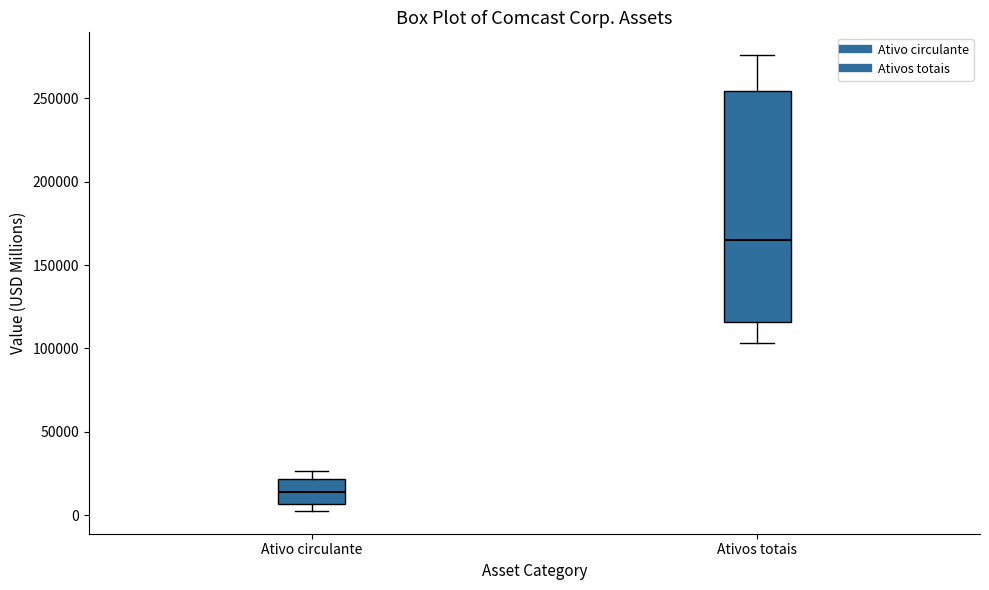

Which box's median line is the highest?

Ativos totais